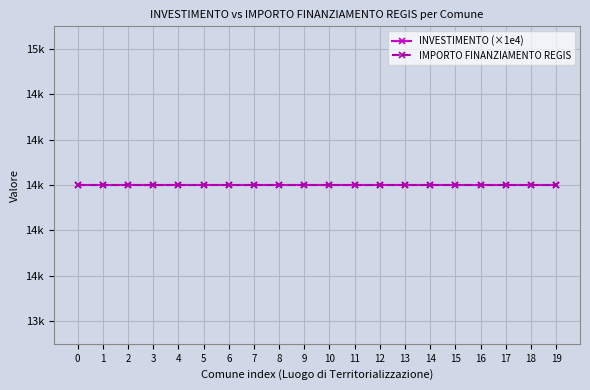

True or false: INVESTIMENTO and IMPORTO FINANZIAMENTO REGIS cross at least once.

False